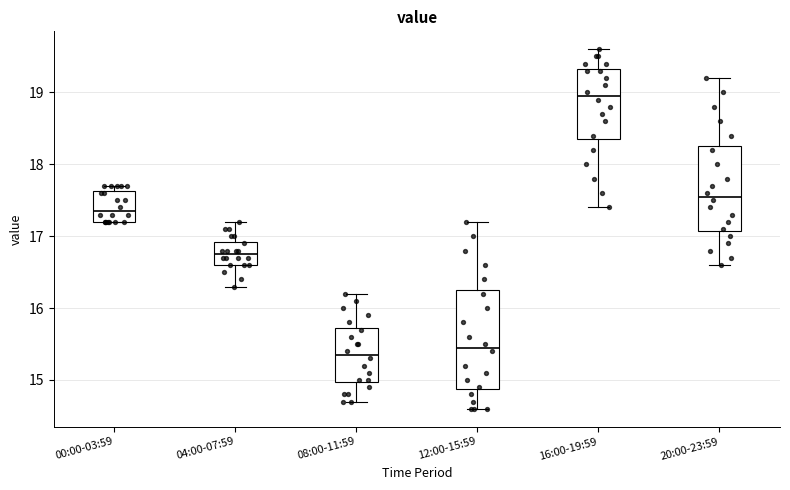

Reading left to right, read every box against the y-axis: the position of its median line, the range the box covers, and the ends of its whiskers. The values are not printed on the chart, so give them approximately, as read against the axis.

00:00-03:59: median 17.4, box 17.2 to 17.6, whiskers 17.2 to 17.7
04:00-07:59: median 16.8, box 16.6 to 16.9, whiskers 16.3 to 17.2
08:00-11:59: median 15.4, box 15.0 to 15.7, whiskers 14.7 to 16.2
12:00-15:59: median 15.5, box 14.9 to 16.3, whiskers 14.6 to 17.2
16:00-19:59: median 19.0, box 18.4 to 19.3, whiskers 17.4 to 19.6
20:00-23:59: median 17.6, box 17.1 to 18.3, whiskers 16.6 to 19.2